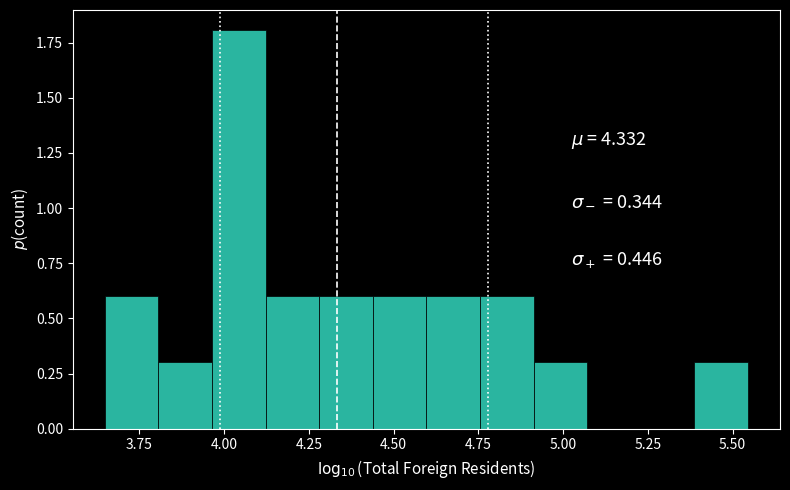

Read against the x-axis, roughly where is the centre of the tallest bar?

4.05